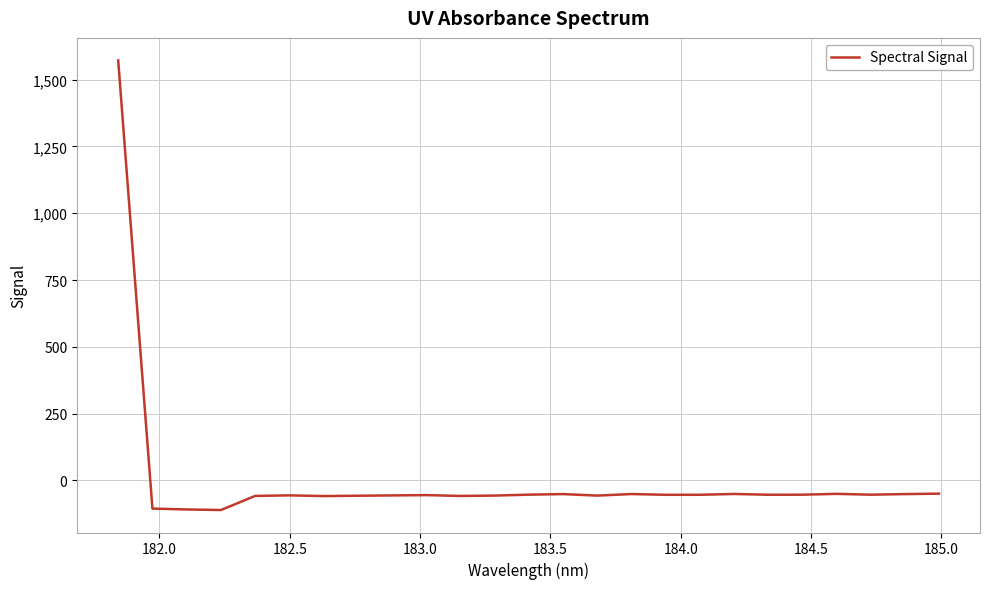

What is the minimum value shown in the chart?

-110.9